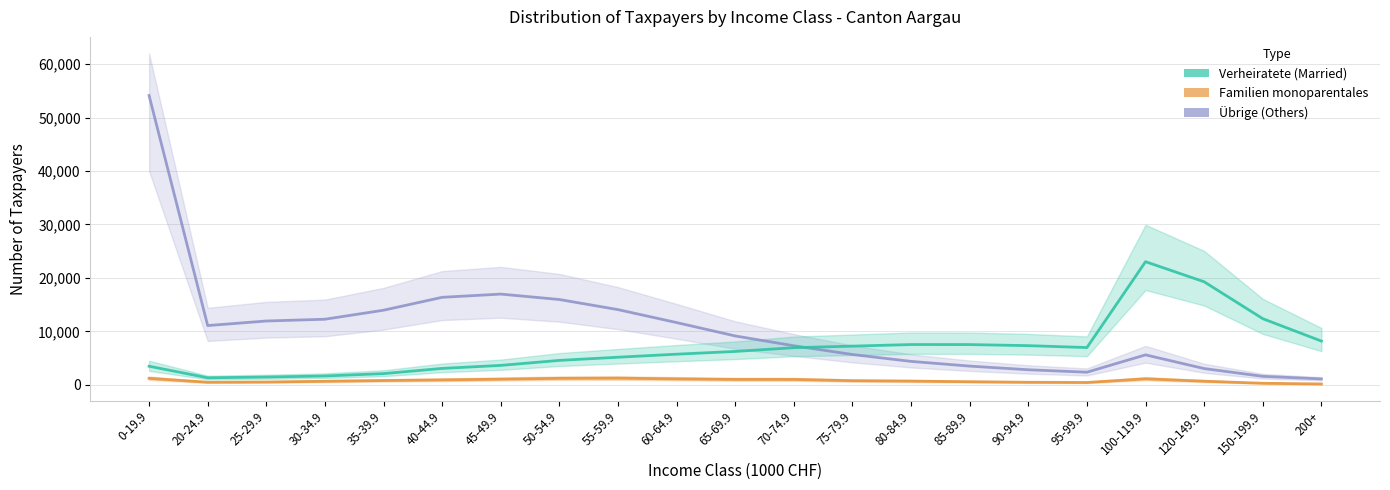

What is the sum of all Familien monoparentales values?

16222